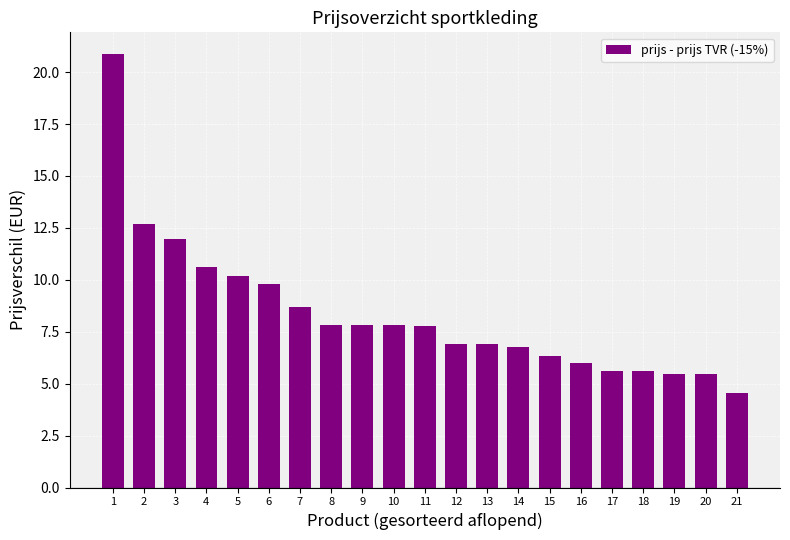

The chart shows a value of 9.8 at 6. True or false?

True